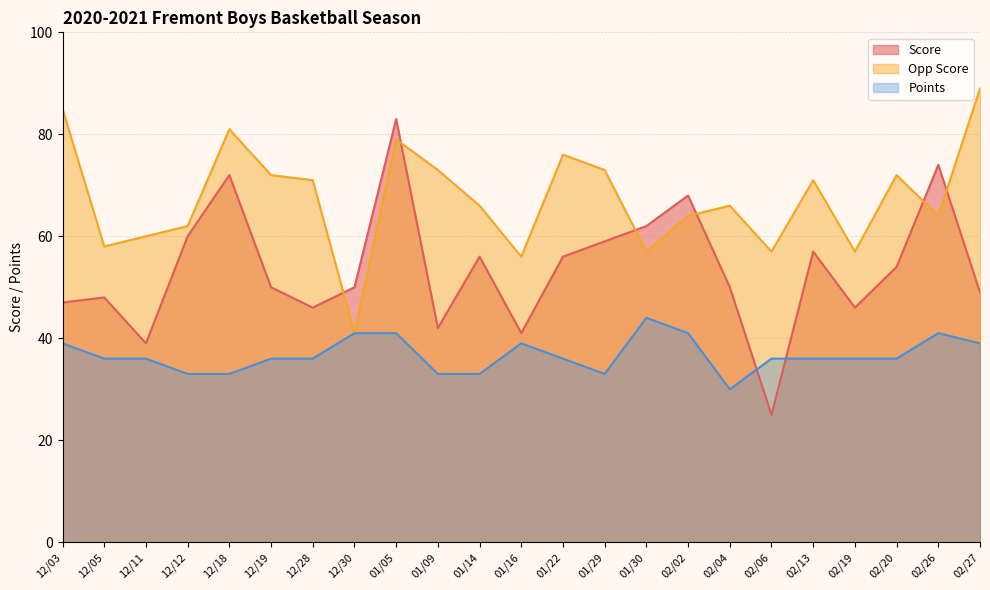

Reading left to right, transcribe all the data shown in this chart.

Score: 12/03=47	12/05=48	12/11=39	12/12=60	12/18=72	12/19=50	12/28=46	12/30=50	01/05=83	01/09=42	01/14=56	01/16=41	01/22=56	01/29=59	01/30=62	02/02=68	02/04=50	02/06=25	02/13=57	02/19=46	02/20=54	02/26=74	02/27=49
Opp Score: 12/03=85	12/05=58	12/11=60	12/12=62	12/18=81	12/19=72	12/28=71	12/30=41	01/05=79	01/09=73	01/14=66	01/16=56	01/22=76	01/29=73	01/30=57	02/02=64	02/04=66	02/06=57	02/13=71	02/19=57	02/20=72	02/26=64	02/27=89
Points: 12/03=39	12/05=36	12/11=36	12/12=33	12/18=33	12/19=36	12/28=36	12/30=41	01/05=41	01/09=33	01/14=33	01/16=39	01/22=36	01/29=33	01/30=44	02/02=41	02/04=30	02/06=36	02/13=36	02/19=36	02/20=36	02/26=41	02/27=39